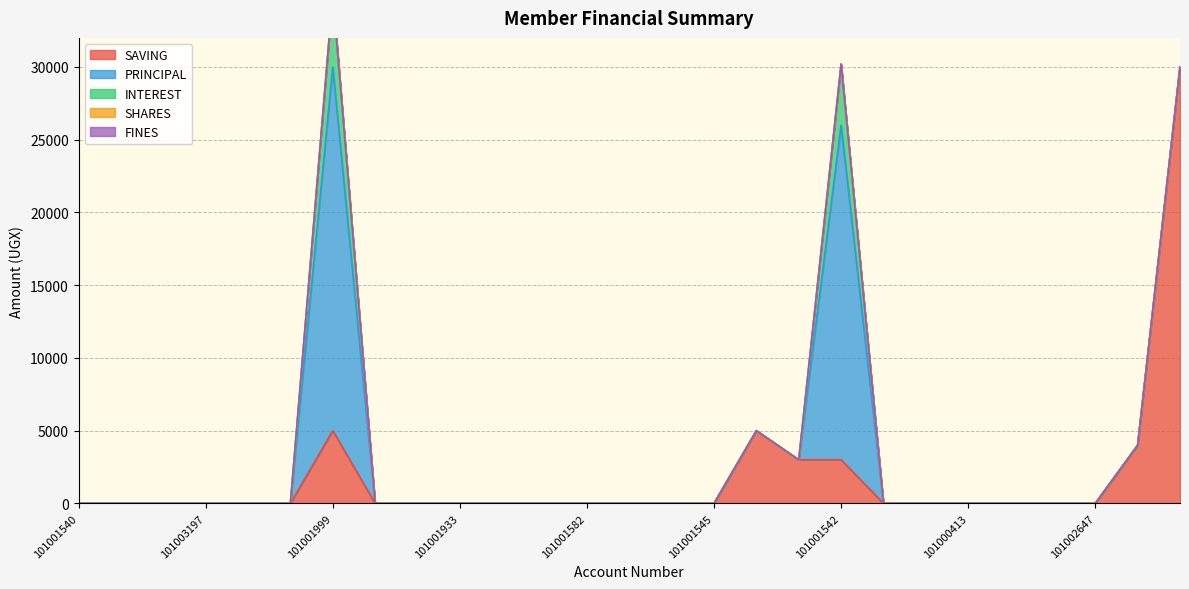

True or false: SHARES has a value of -1 at 101001933.

False